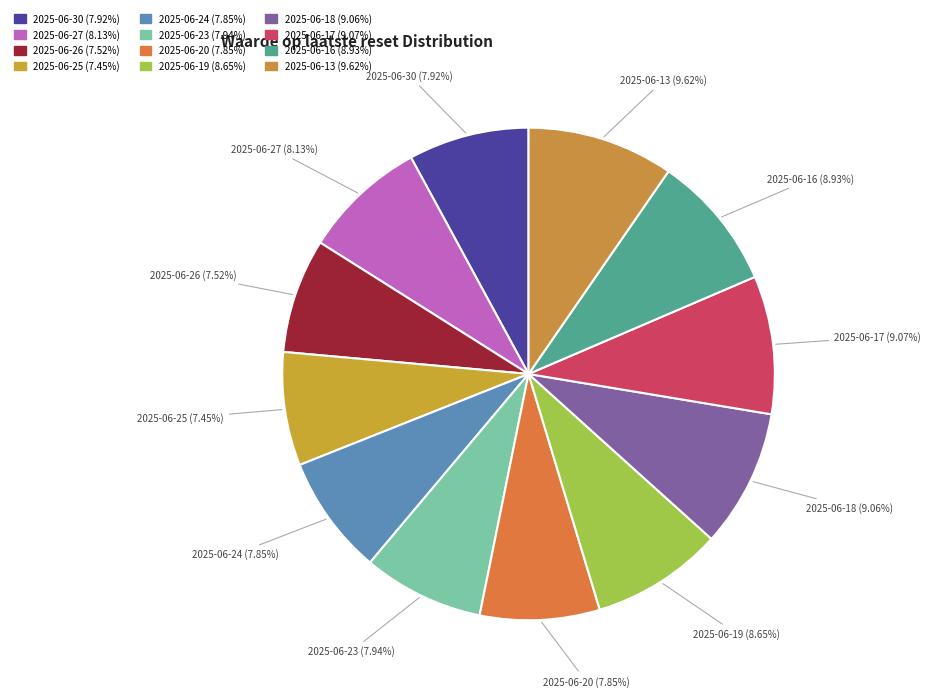

To the nearest percent, what portion does 2025-06-17 represent?

9%